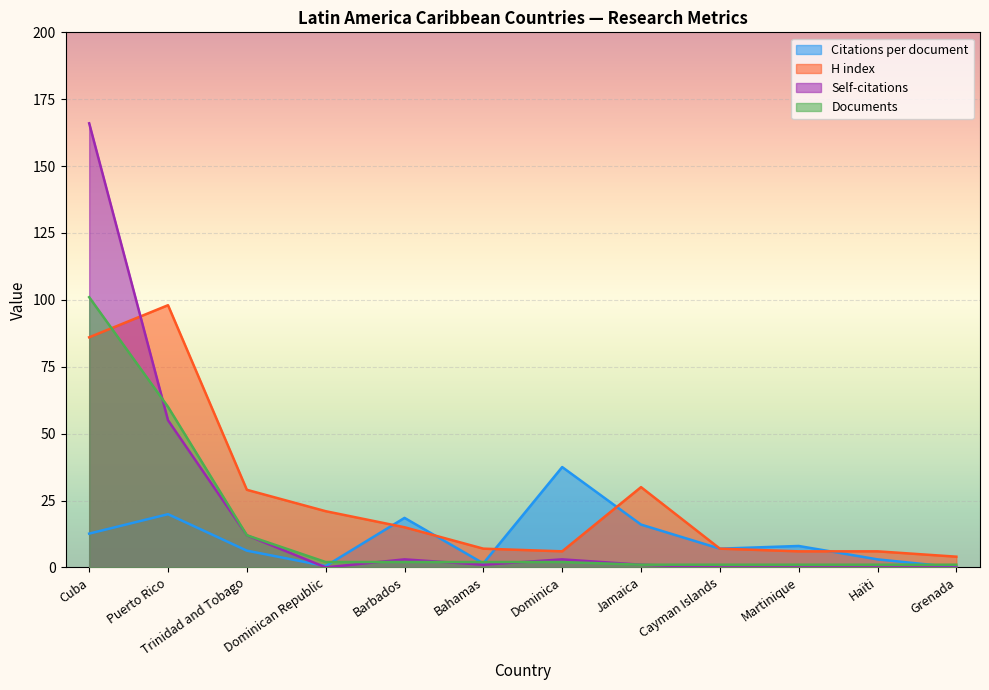

The value of H index at Jamaica is 46.4. True or false?

False